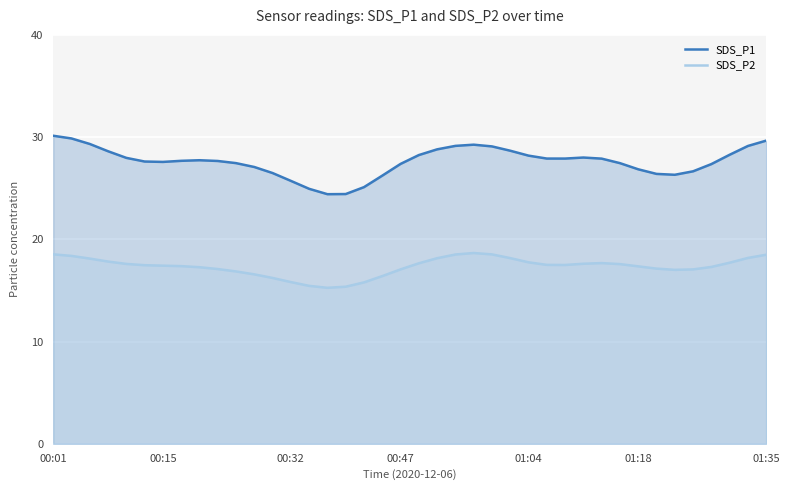

True or false: SDS_P1 and SDS_P2 intersect in this chart.

False